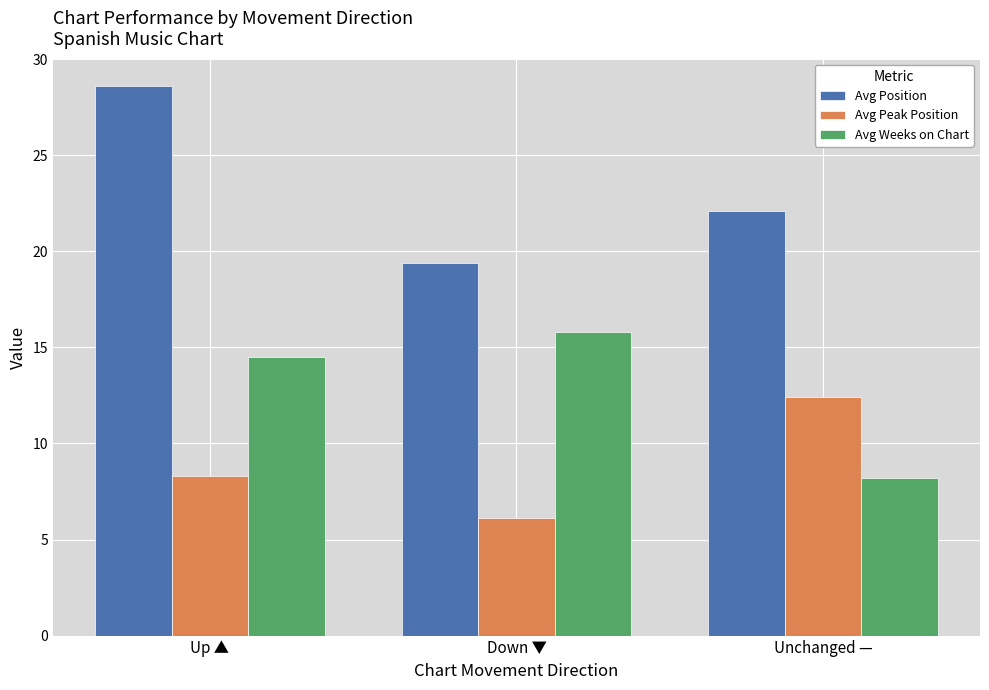

Which category has the highest value in the Avg Weeks on Chart series?

Down ▼